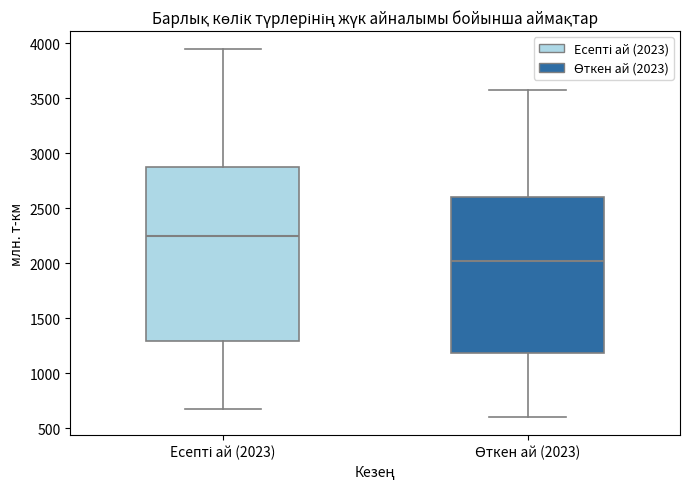

Reading left to right, transcribe this box plot: for each box, give where its median line is, the range the box spans, and where its two whiskers end, as read against the y-axis. The values are not printed on the chart, so give them approximately, as read against the axis.

Есепті ай (2023): median 2250, box 1300 to 2900, whiskers 700 to 3950
Өткен ай (2023): median 2000, box 1200 to 2600, whiskers 600 to 3600